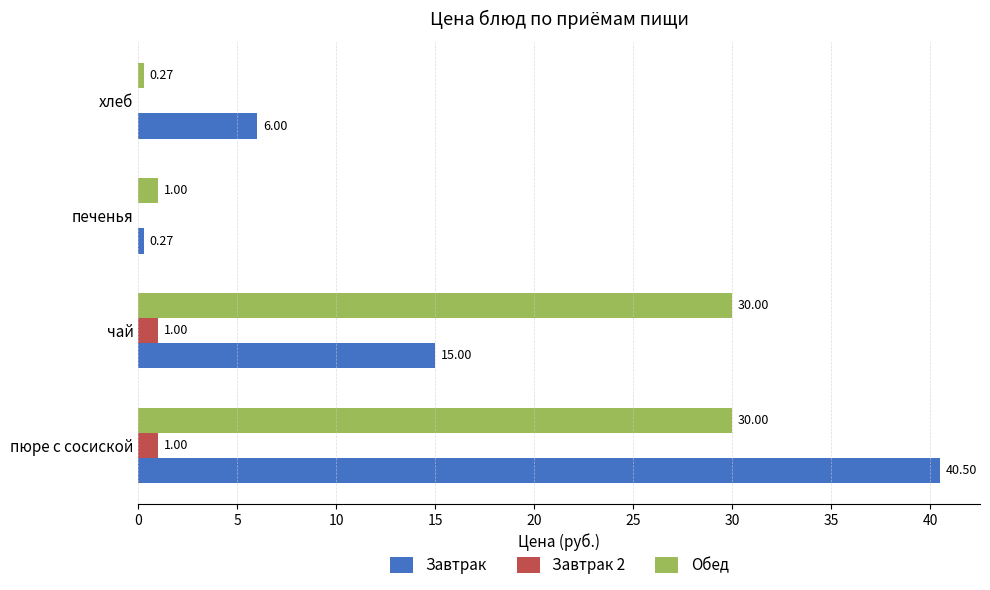

What is the average value of the Обед series?

15.3